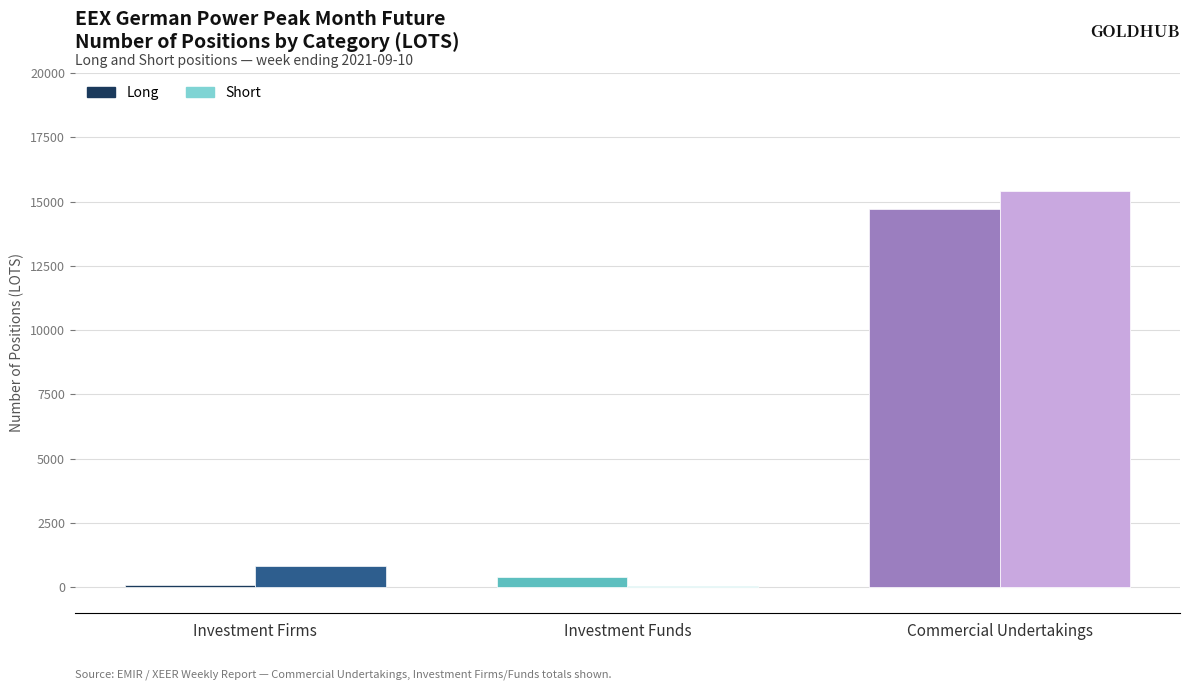

Reading left to right, extract all data points from this chart.

Long: 72	395	14716
Short: 827	30	15430